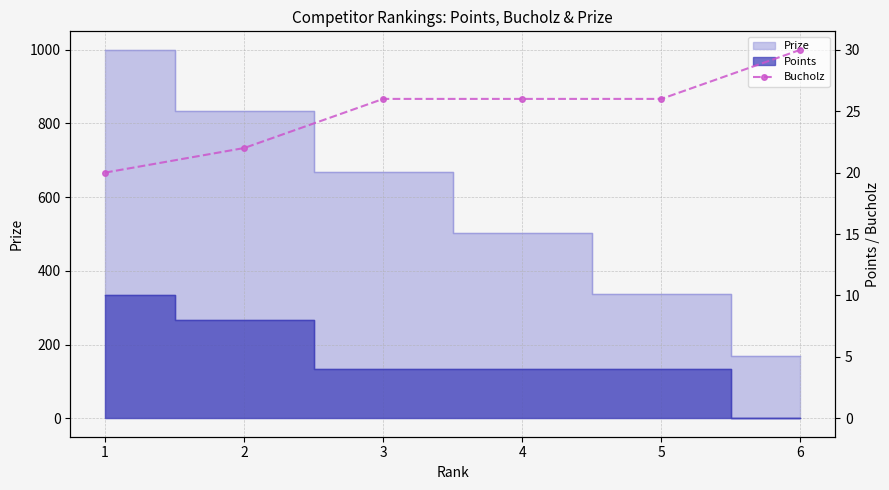

At which category does the chart reach its peak across all series?

6